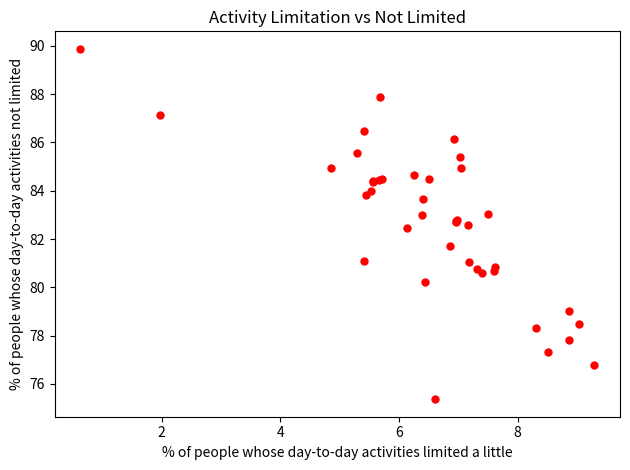

What Y value in the scatter plot is closest to 82?

81.7